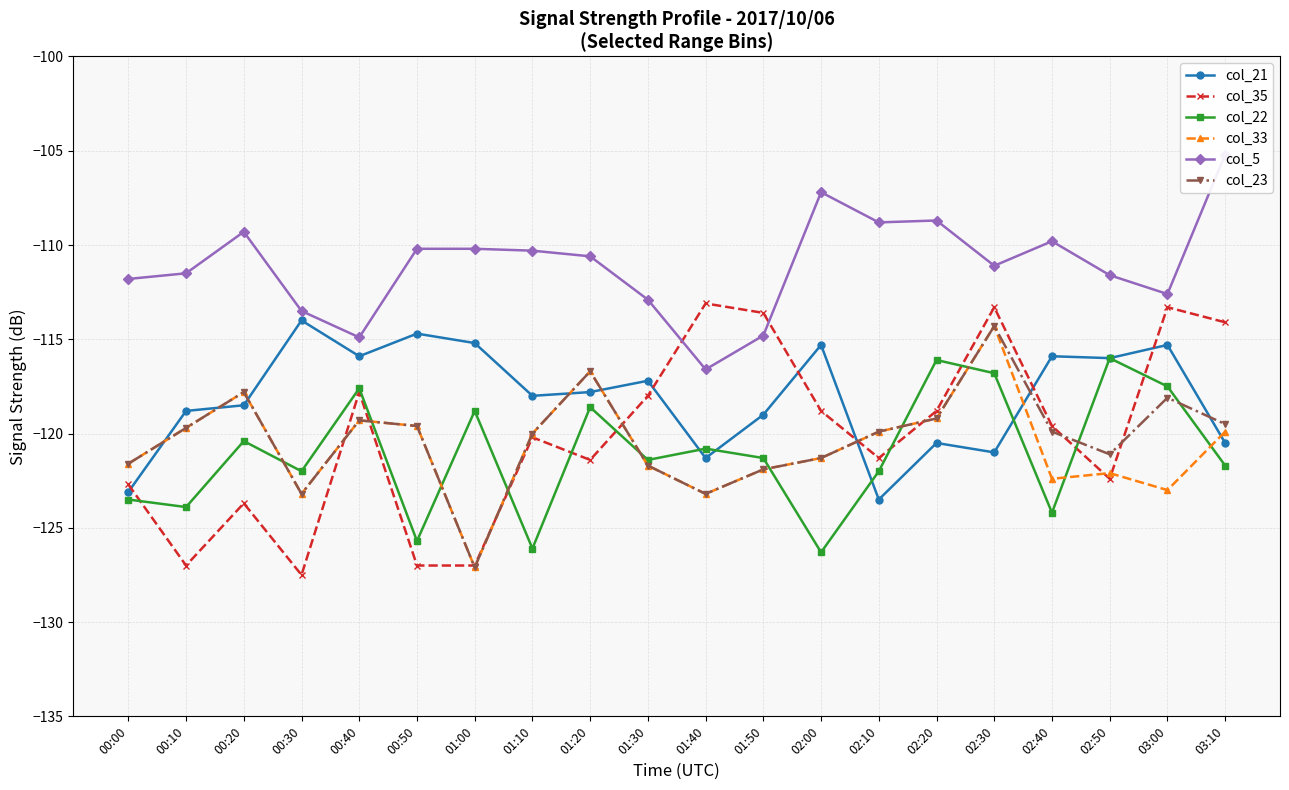

Between which two adjacent categories do col_22 and col_21 first intersect?

01:30 and 01:40